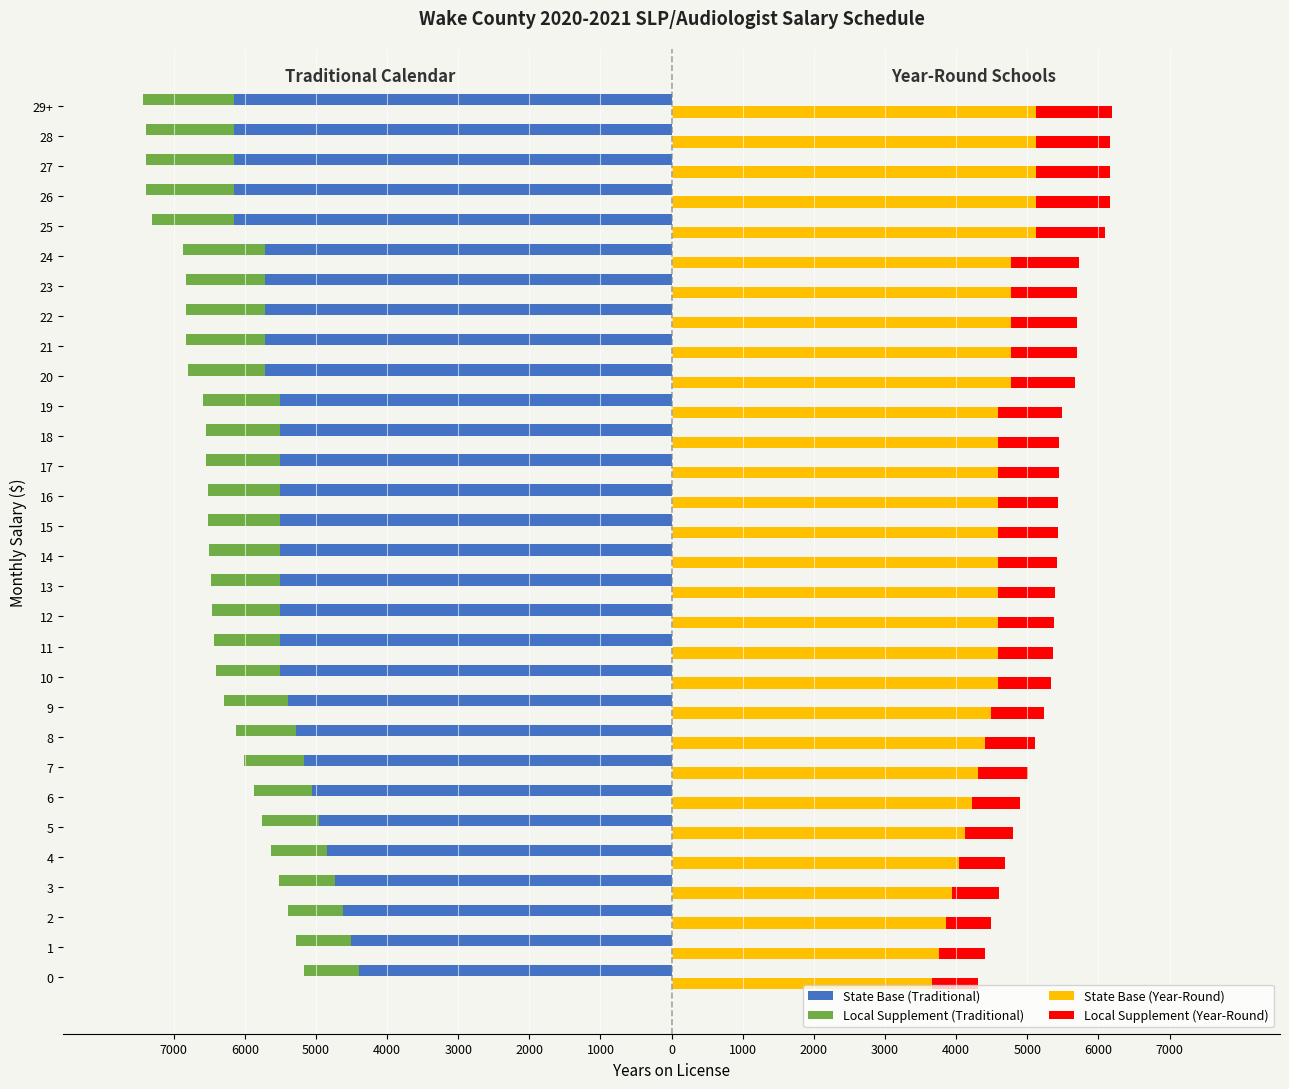

Which series has the widest spread of values?

State Base (Traditional)